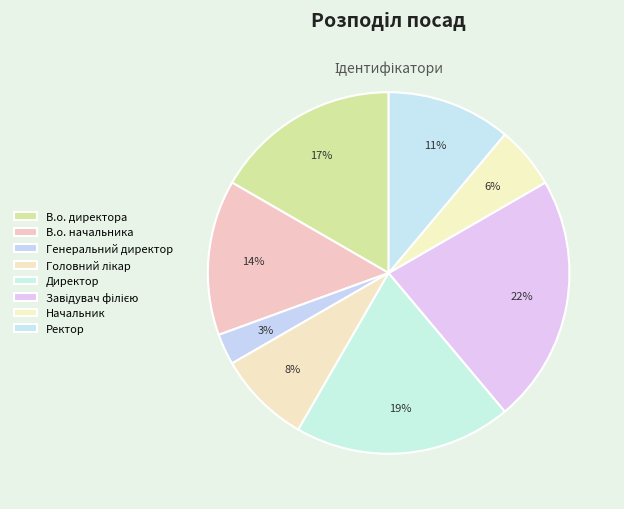

What percentage is NOT represented by Головний лікар?

91.7%